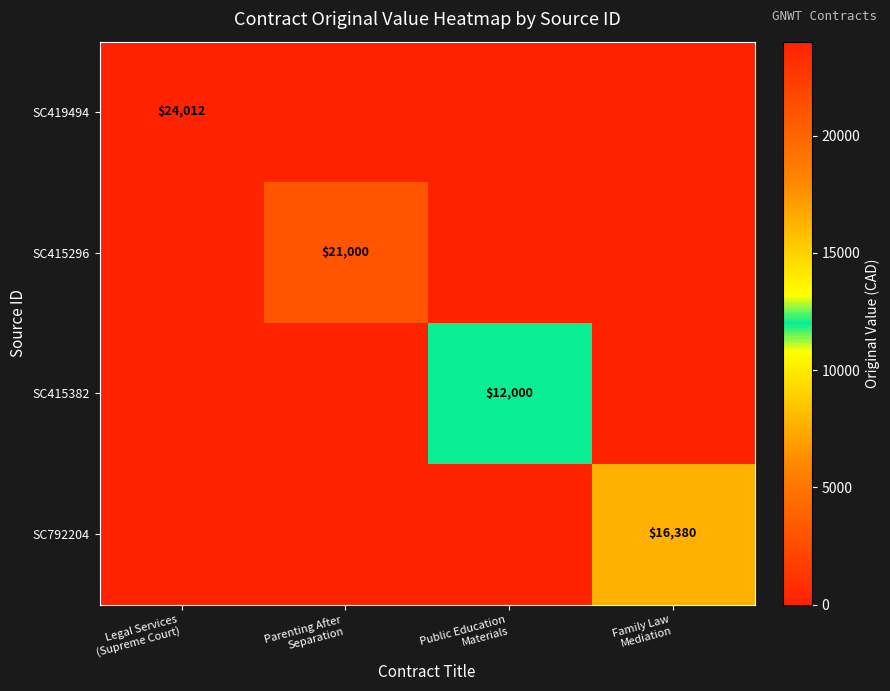

What is the total value across all series at Parenting After
Separation?

21000